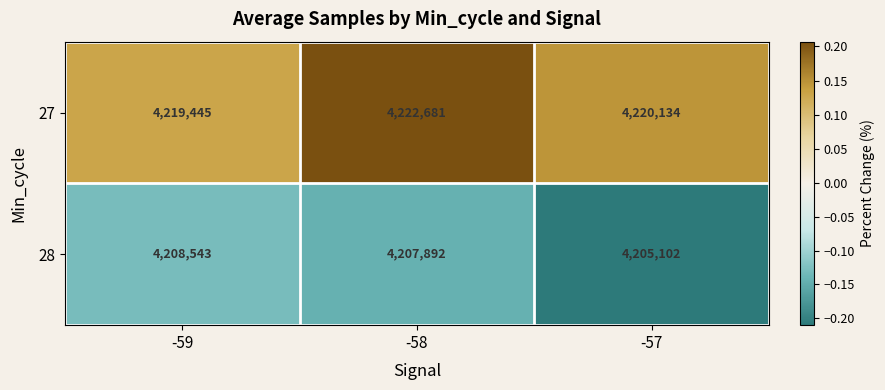

Which label corresponds to the largest value in the chart?

-58